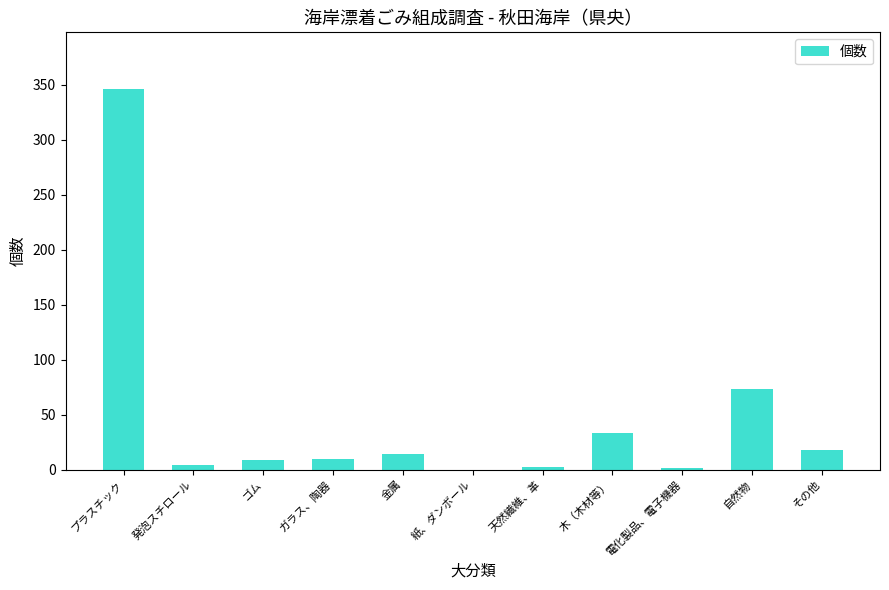

Which has a higher value, 発泡スチロール or 木（木材等）?

木（木材等）